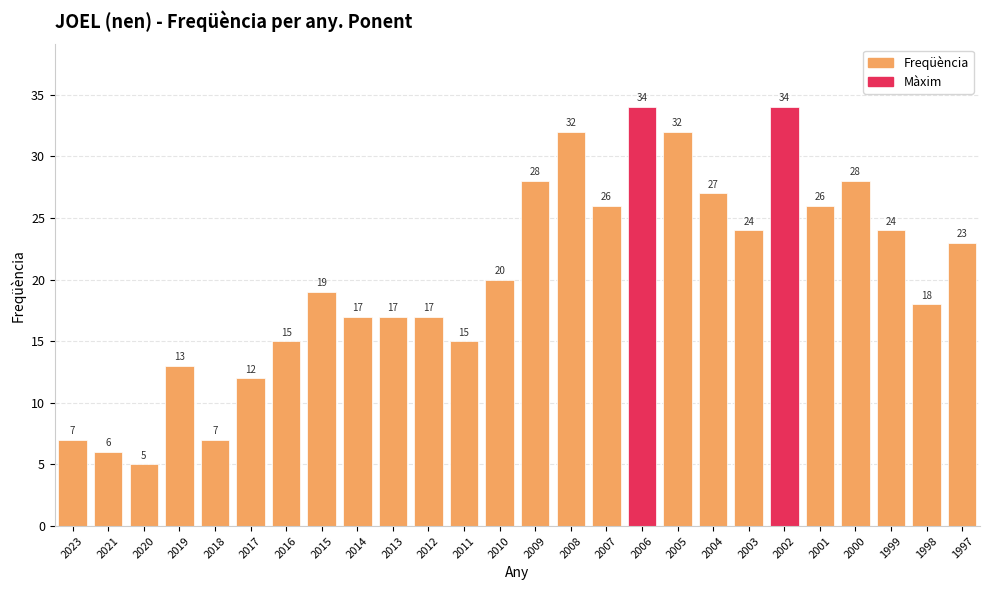

What is the value of the 10th bar from the left?

17